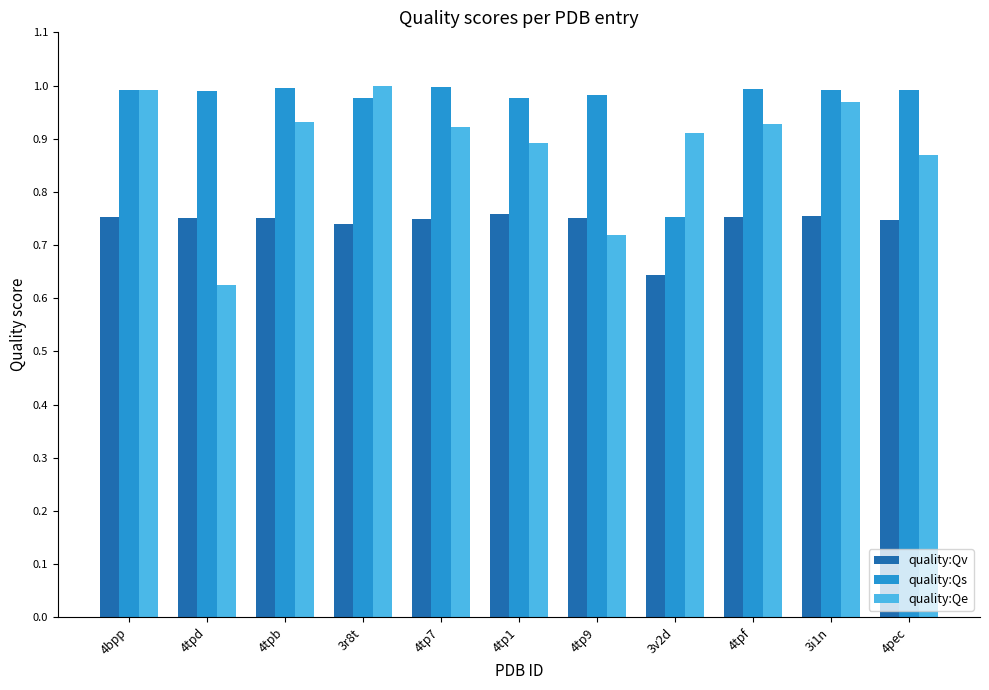

Which series has the largest total across all categories?

quality:Qs